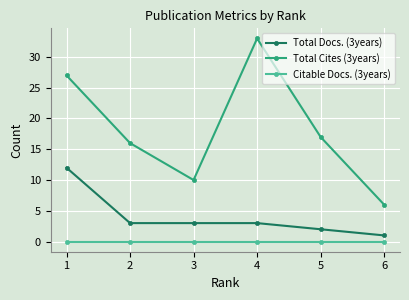

Reading left to right, extract all data points from this chart.

Total Docs. (3years): 12	3	3	3	2	1
Total Cites (3years): 27	16	10	33	17	6
Citable Docs. (3years): 0	0	0	0	0	0